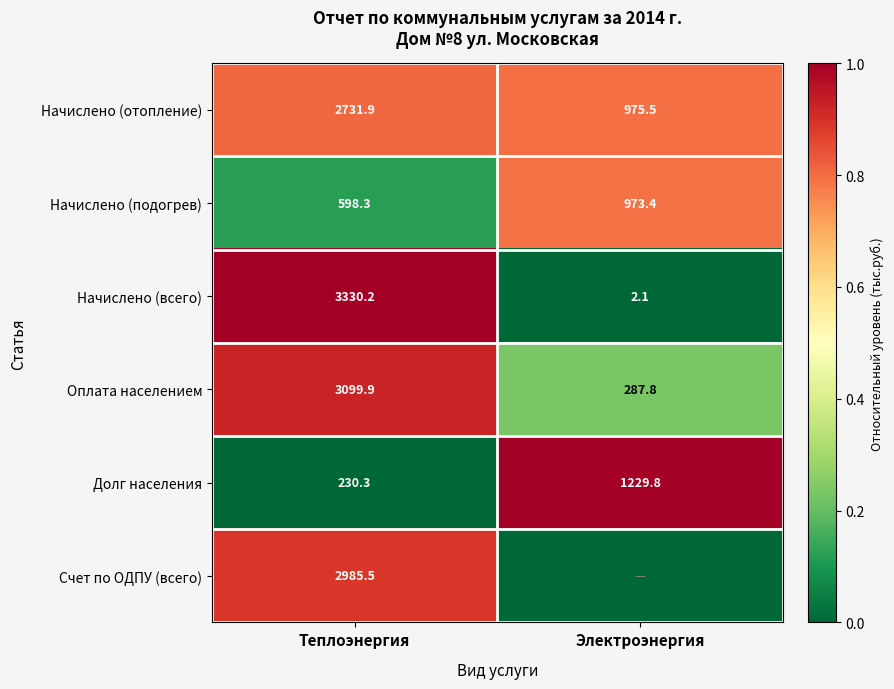

Which has a higher value, Электроэнергия or Теплоэнергия?

Теплоэнергия